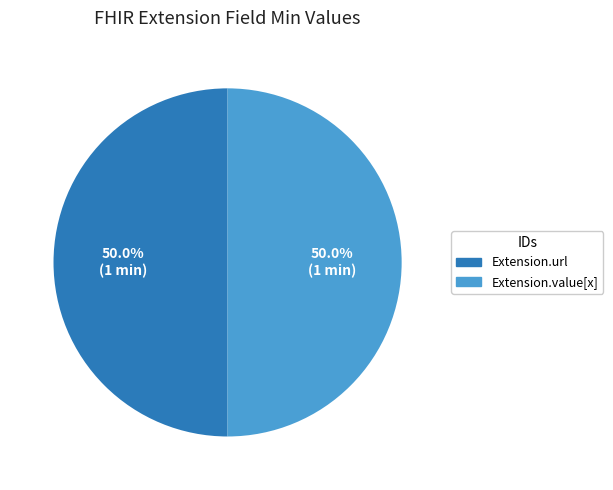

Is there any slice that represents more than half of the pie?

No